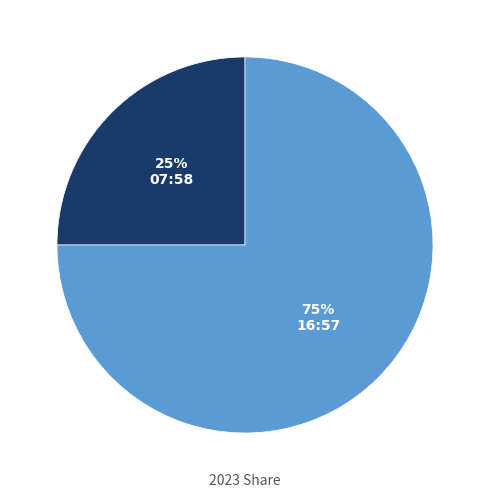

What is the largest slice in the pie chart?

16:57